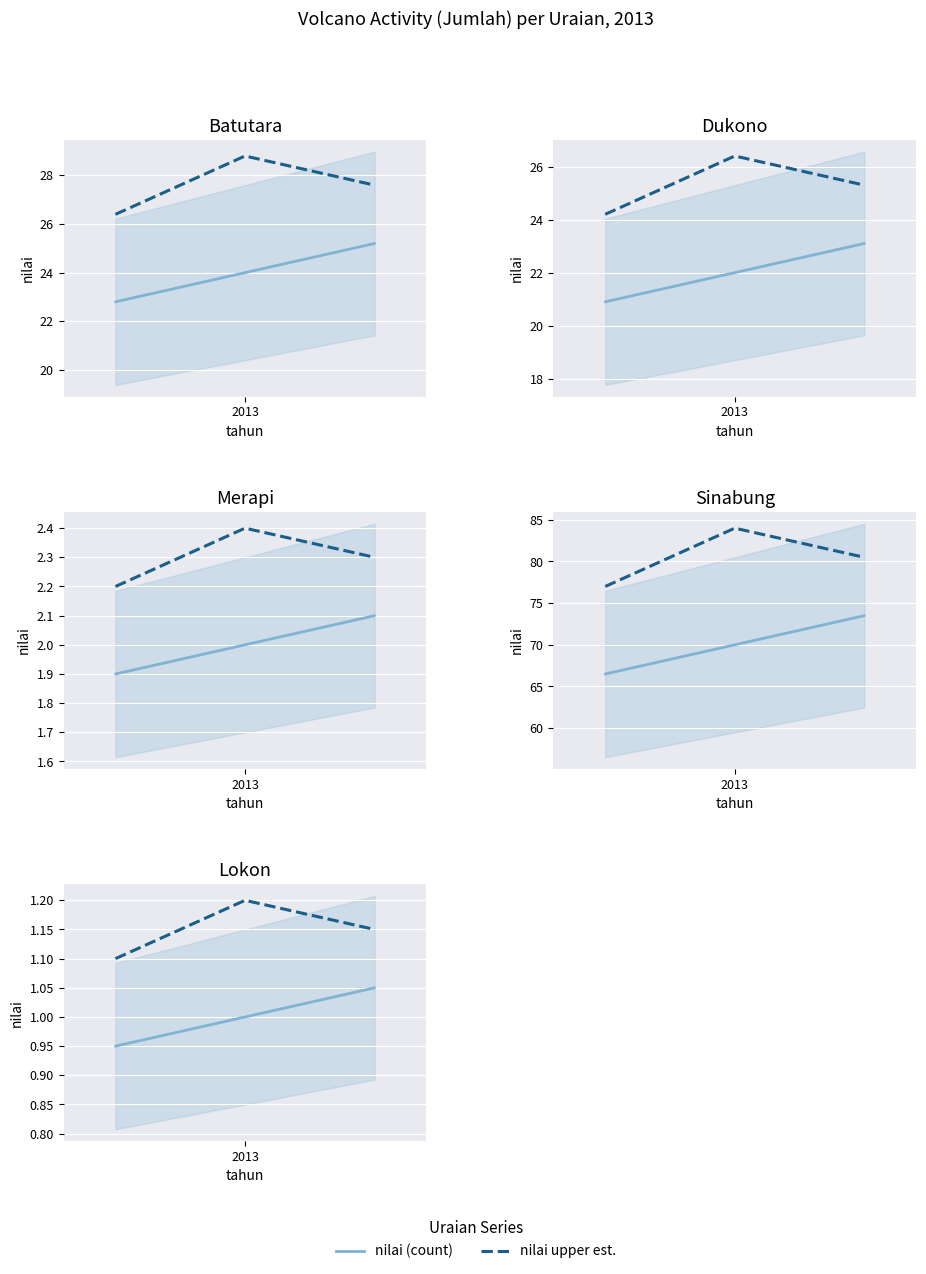

What is the difference between the maximum and minimum values in the nilai (count) series?

0.1